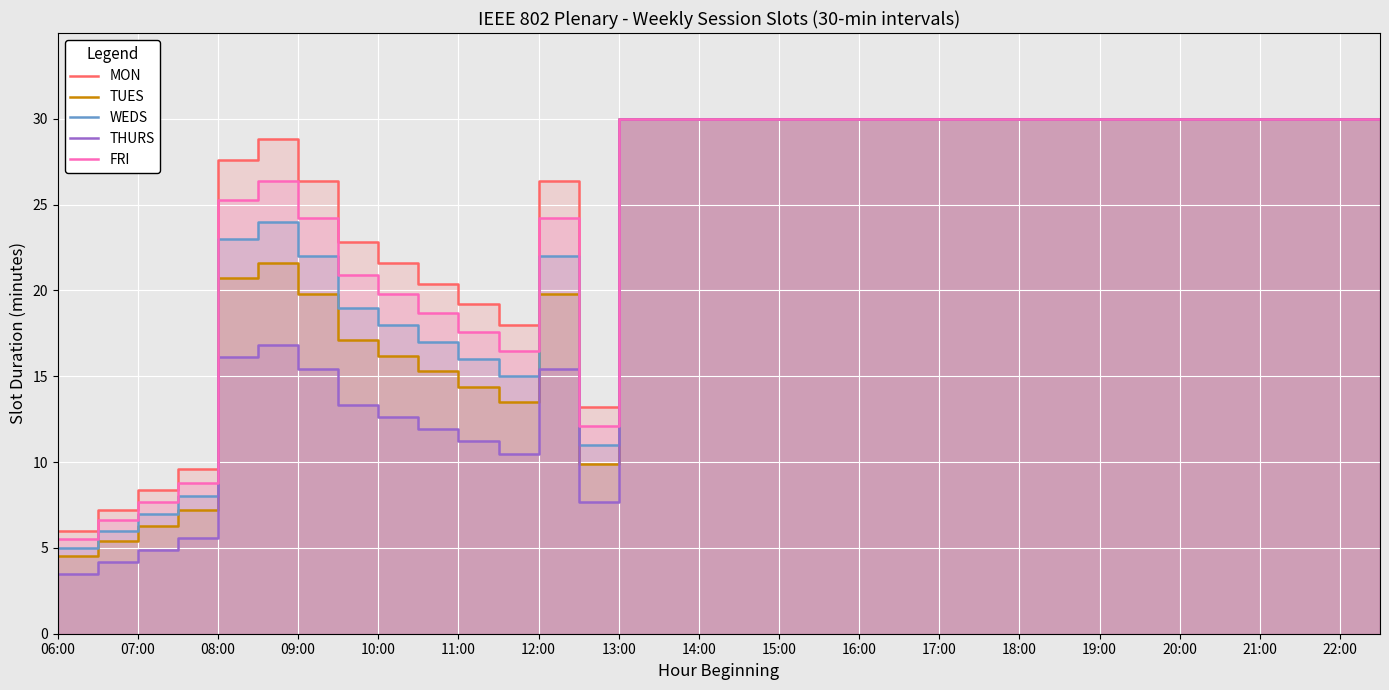

True or false: TUES has a value of 15.5 at 25.

False